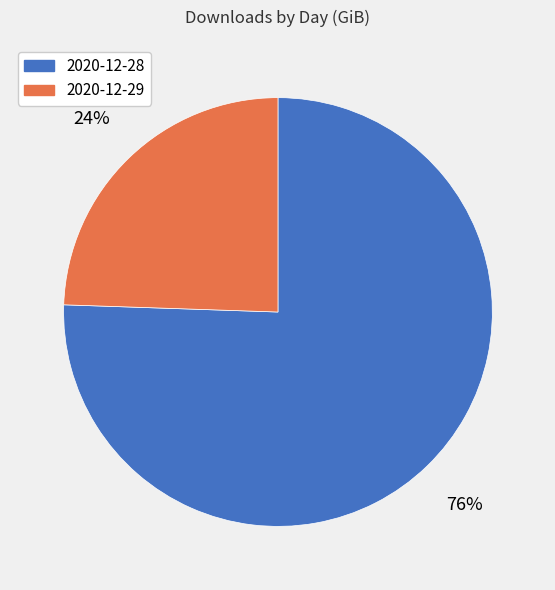

To the nearest percent, what is the average slice percentage?

50%